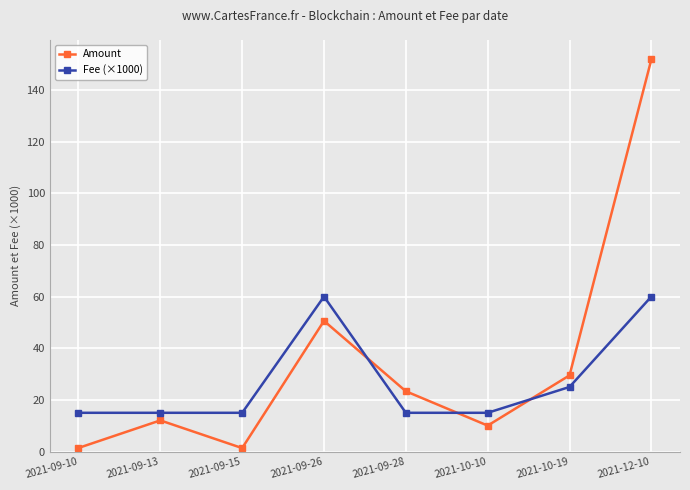

List the series in order of their peak value, highest first.

Amount, Fee (×1000)